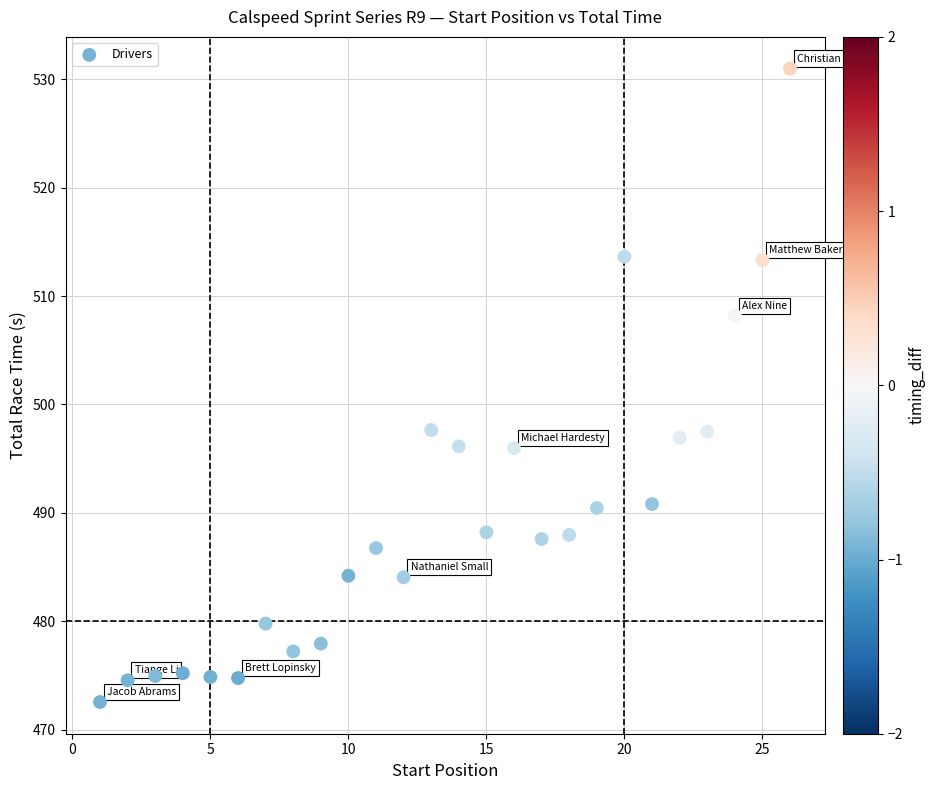

What is the range of X values (max minus min)?

25.0